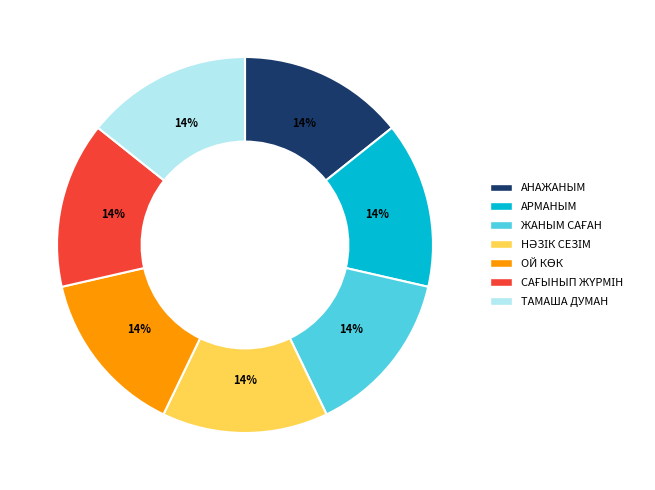

Approximately how many times larger is the value at АРМАНЫМ compared to АНАЖАНЫМ?

1.0